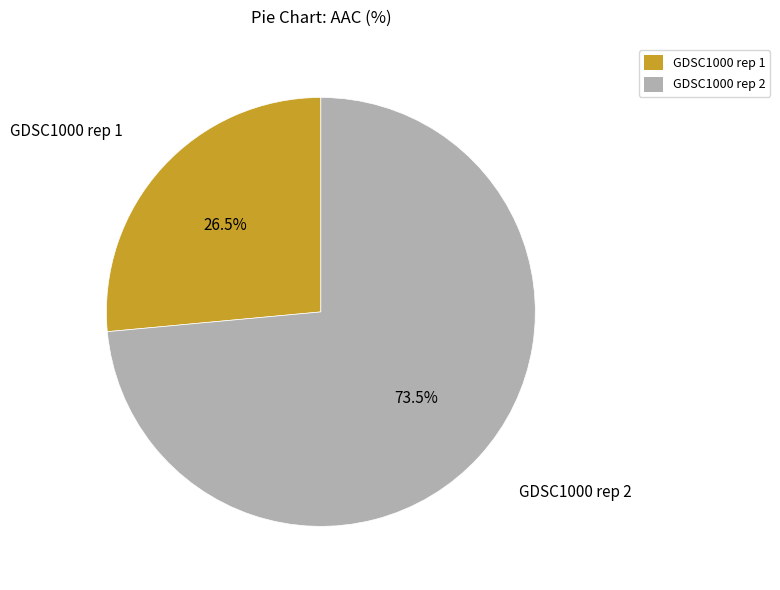

Combined, do GDSC1000 rep 2 and GDSC1000 rep 1 account for over 50%?

Yes